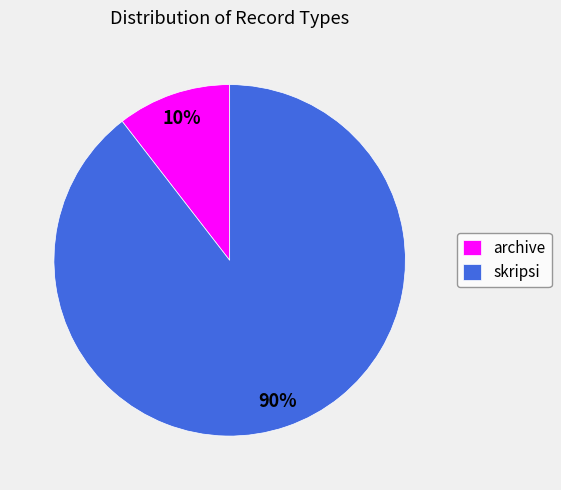

What is the largest slice in the pie chart?

skripsi